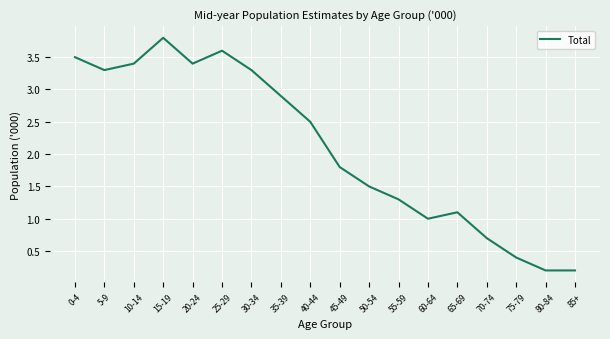

Count the number of categories in the chart.

18